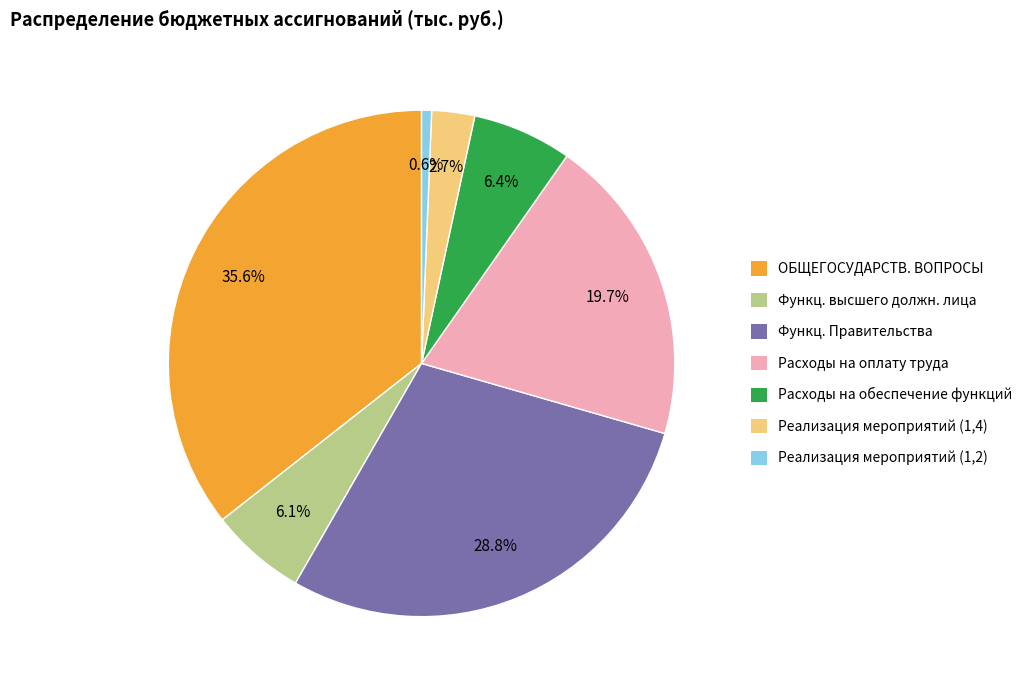

What is the smallest slice in the pie chart?

Реализация мероприятий (1,2)